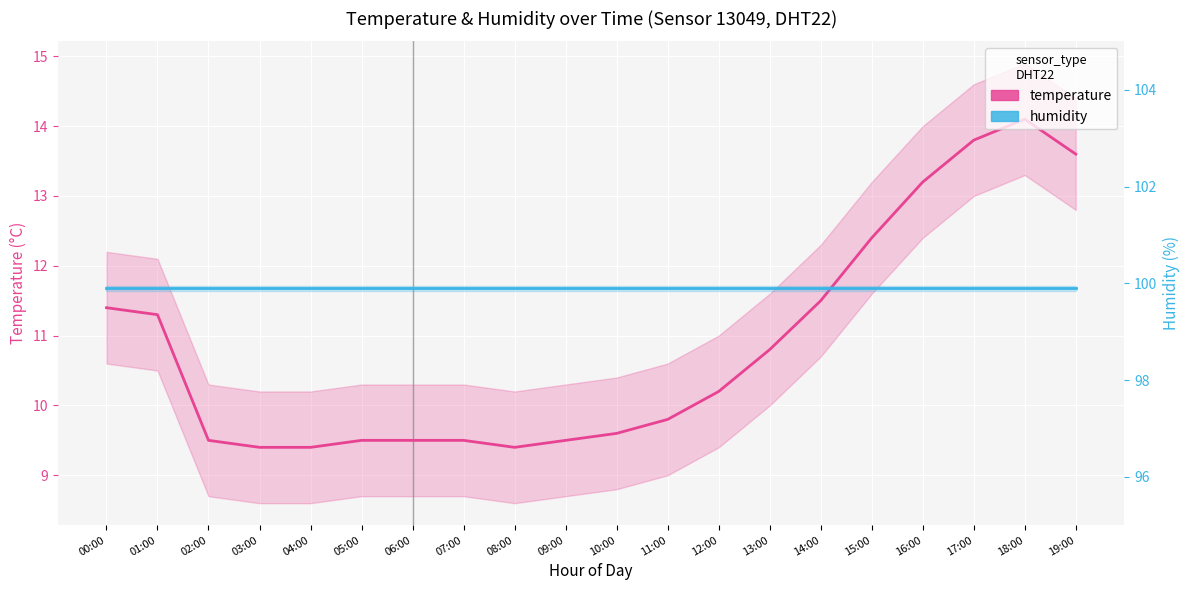

True or false: temperature and humidity cross at least once.

False